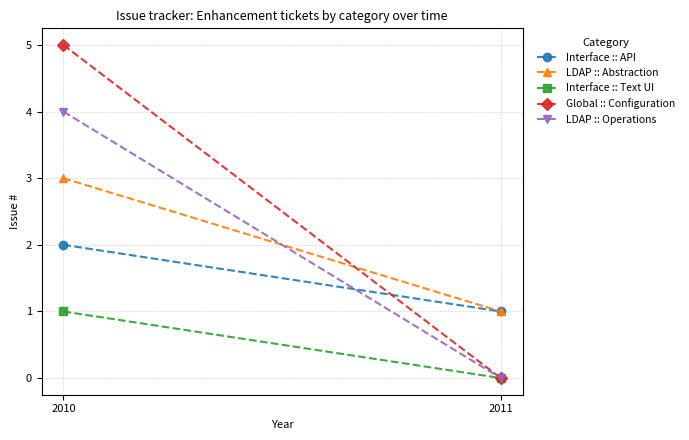

How many LDAP :: Abstraction values are between 1 and 3?

2